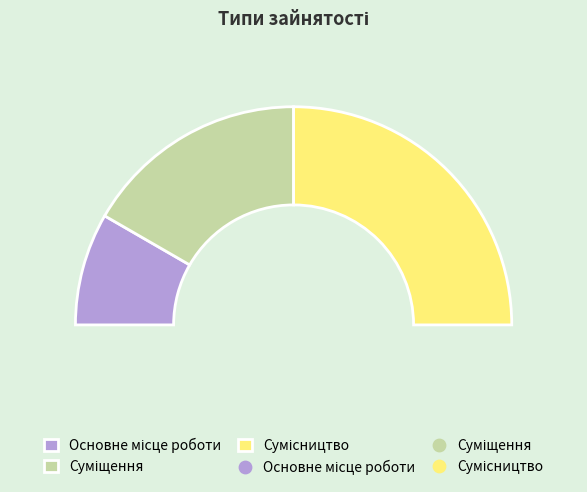

True or false: Сумісництво accounts for 50% of the total.

True